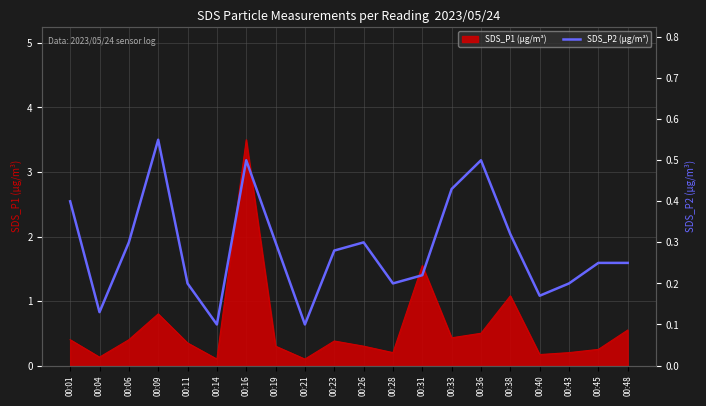

What is the sum of all values?

5.7